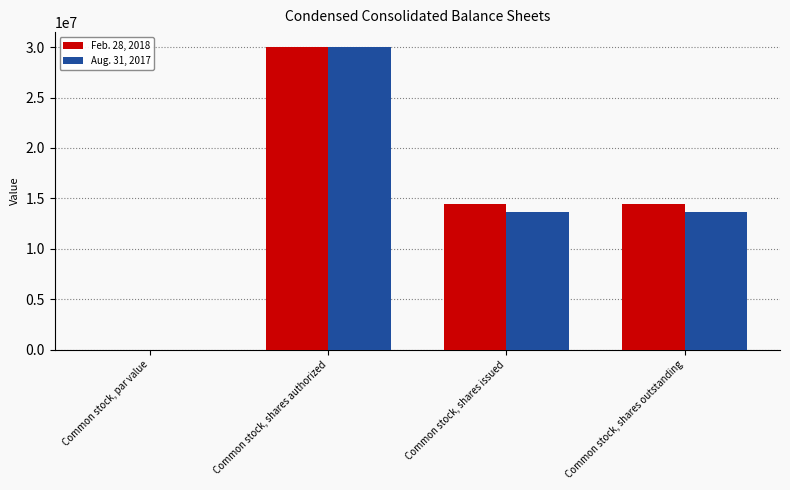

The Feb. 28, 2018 series shows 22070012.4 at Common stock, shares issued. True or false?

False